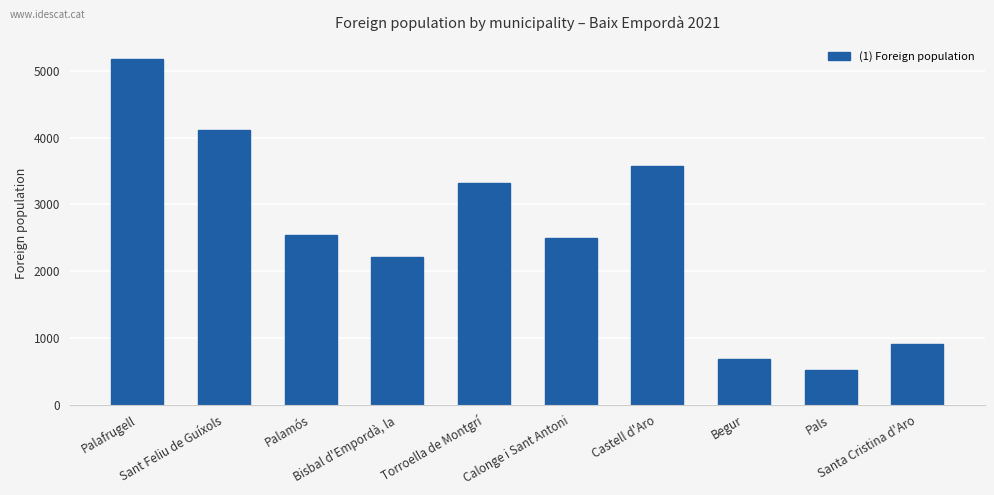

What is the greatest value displayed?

5181